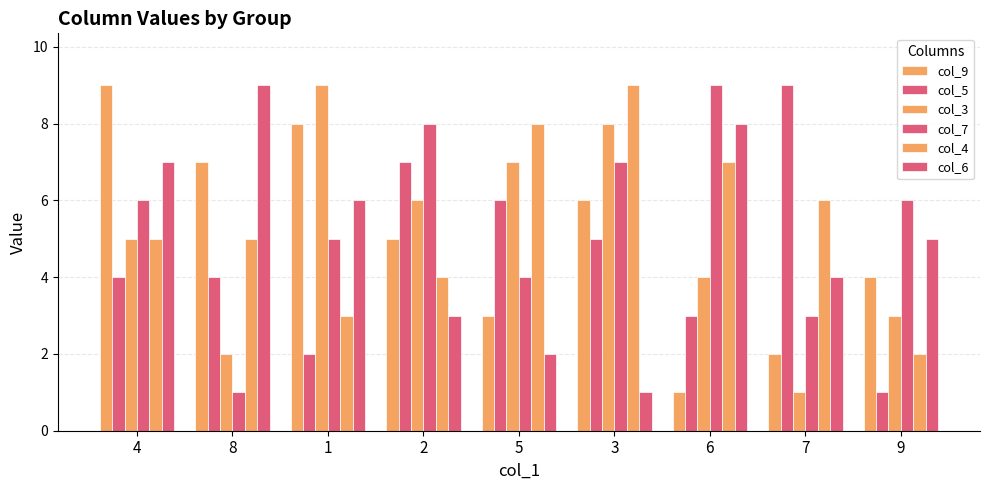

How many categories are shown in the chart?

9